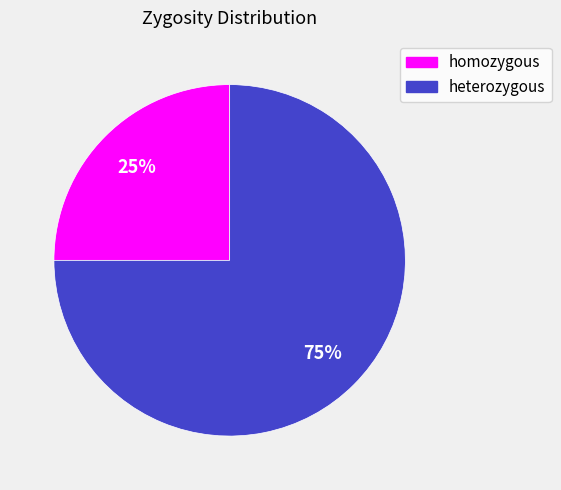

How many segments does this pie chart have?

2